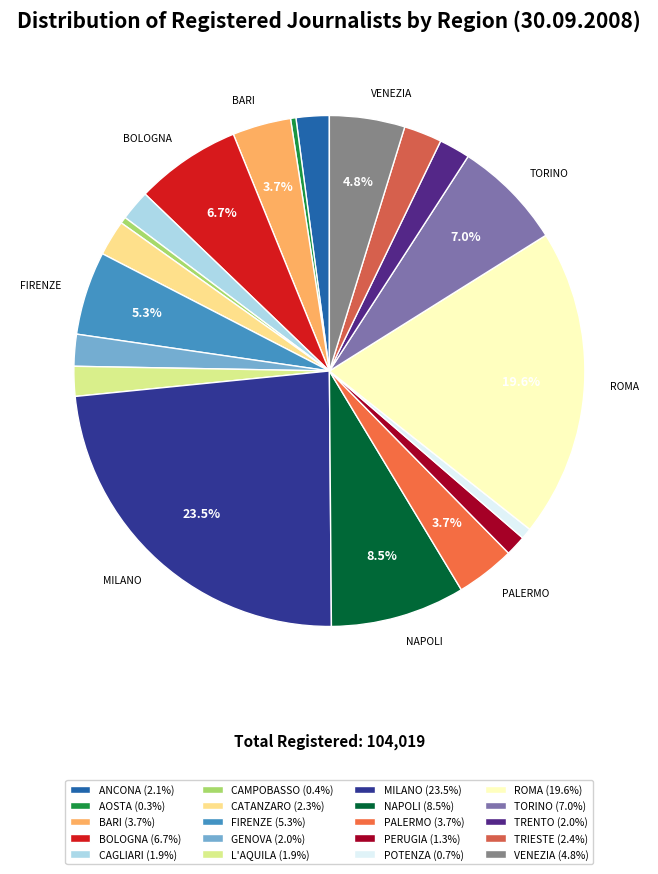

Is it true that CATANZARO is 1% of the pie?

False